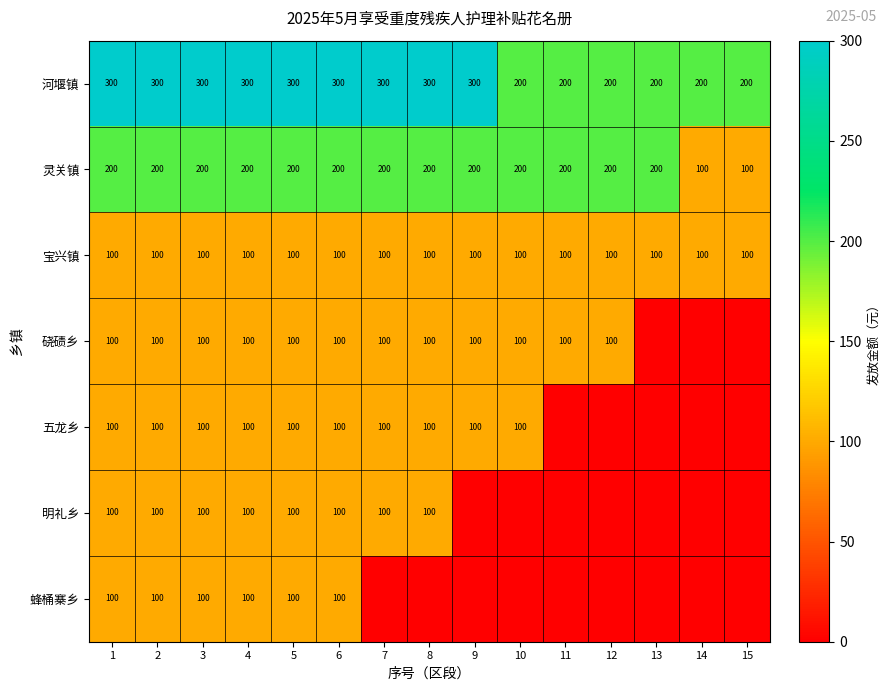

Which category has the lowest value across all series?

13